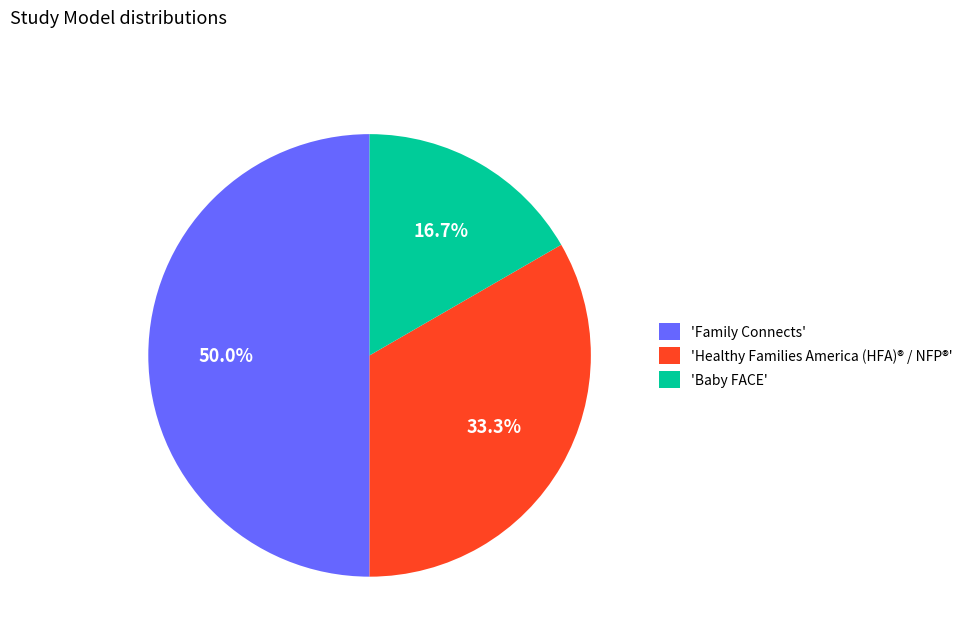

How many slices are in this pie chart?

3